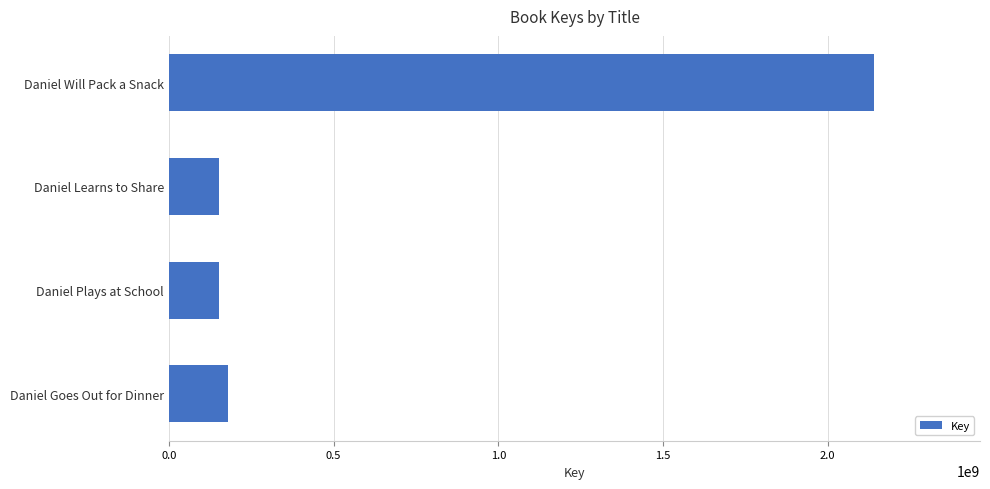

What is the smallest value displayed?

151983867